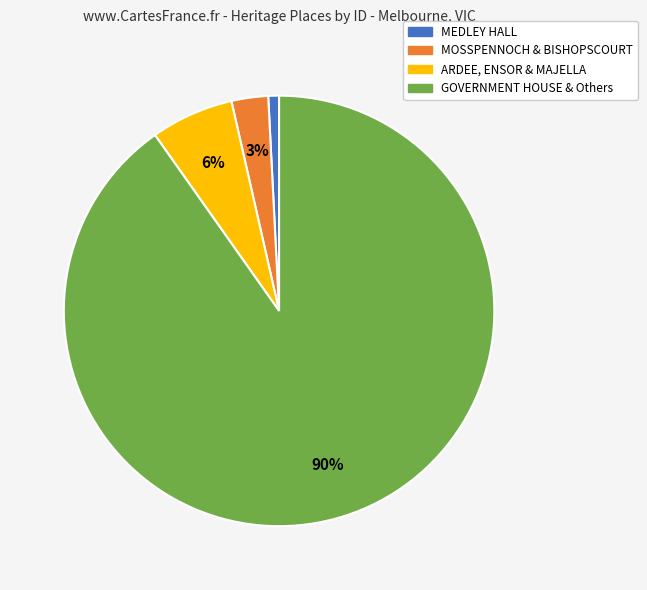

Rank the categories by value from lowest to highest.

MEDLEY HALL, MOSSPENNOCH & BISHOPSCOURT, ARDEE, ENSOR & MAJELLA, GOVERNMENT HOUSE & Others